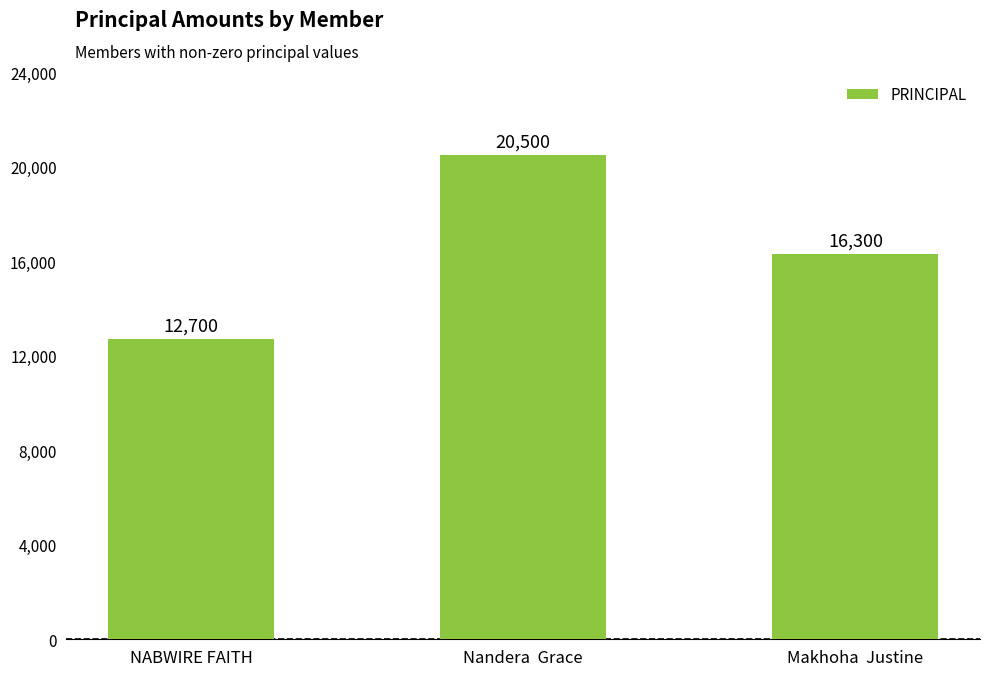

How many data points are less than 16300?

1